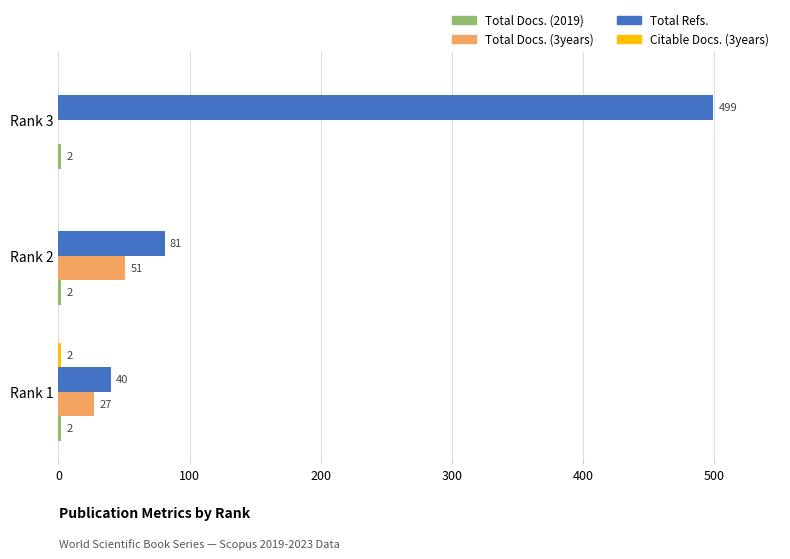

Which series has the largest total across all categories?

Total Refs.